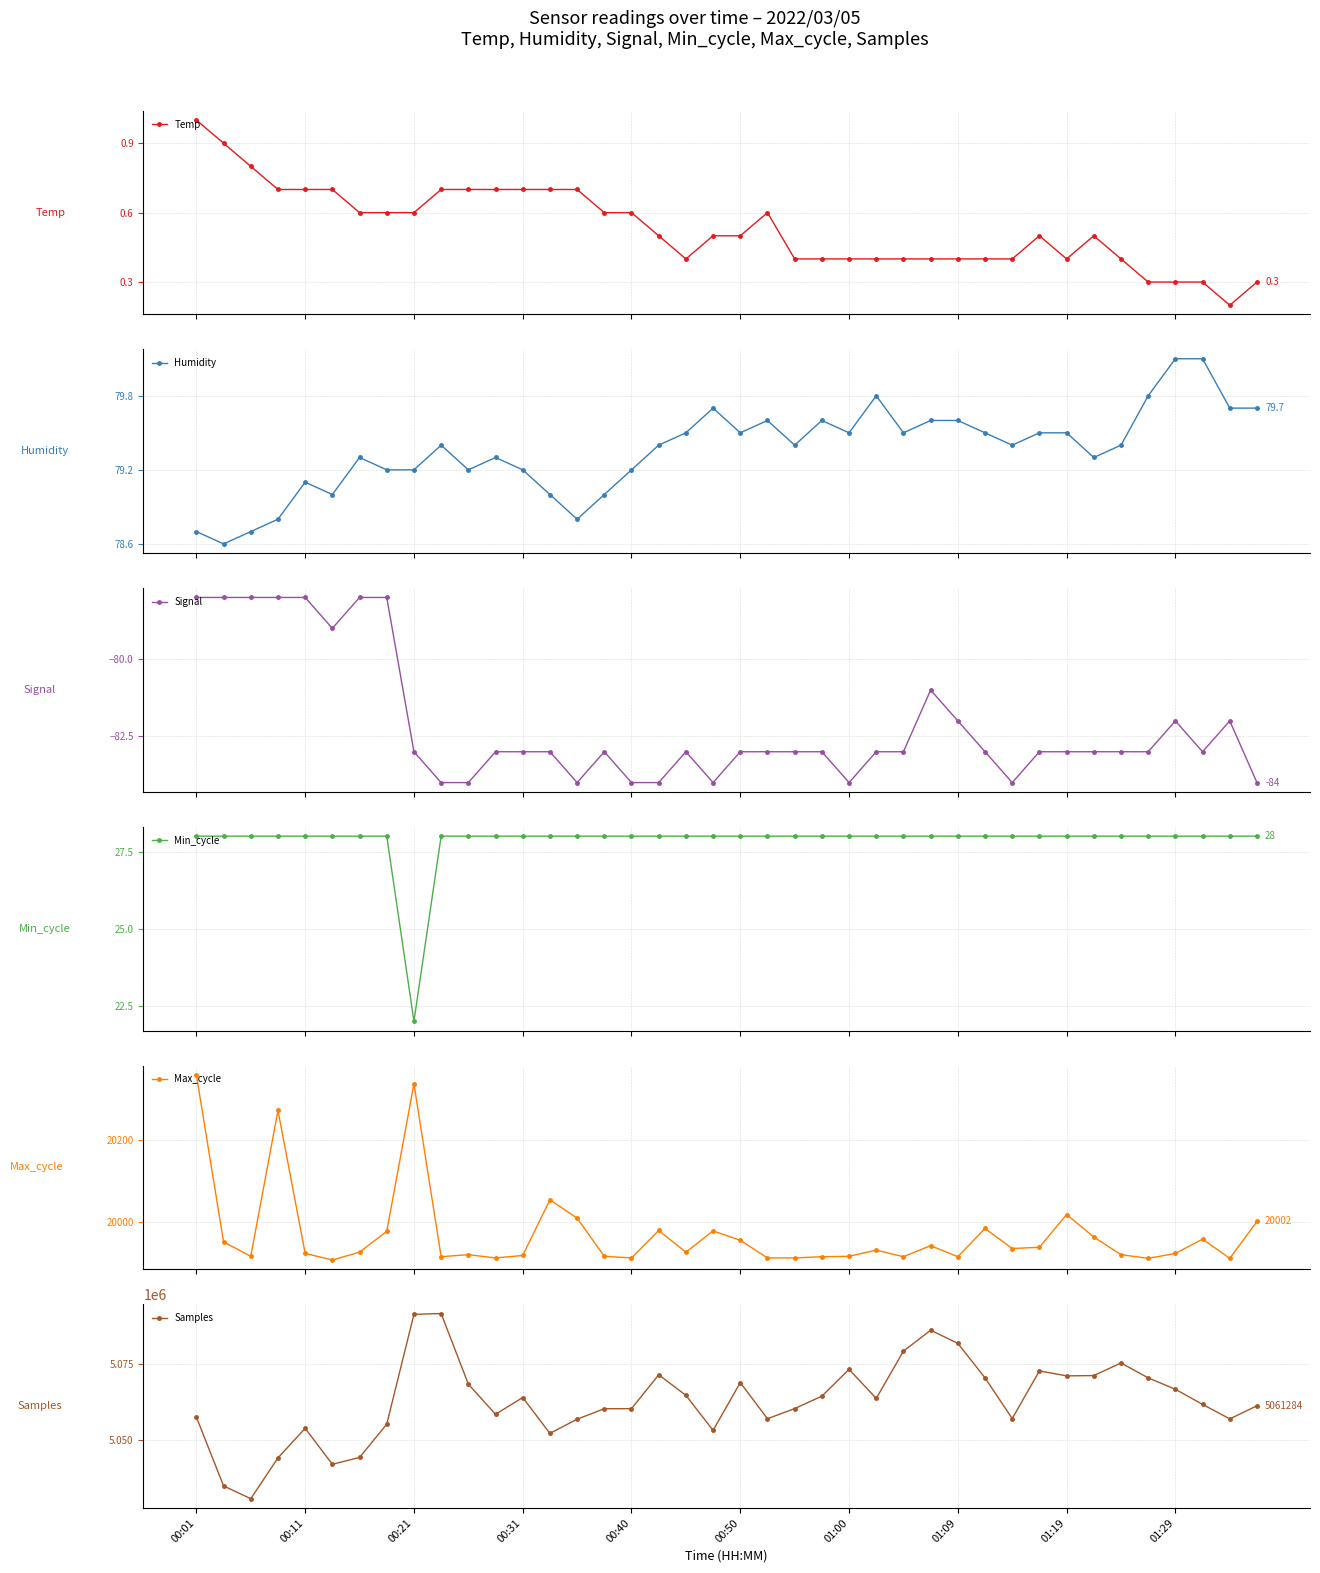

What is the total value across all series at 30?

5077047.8